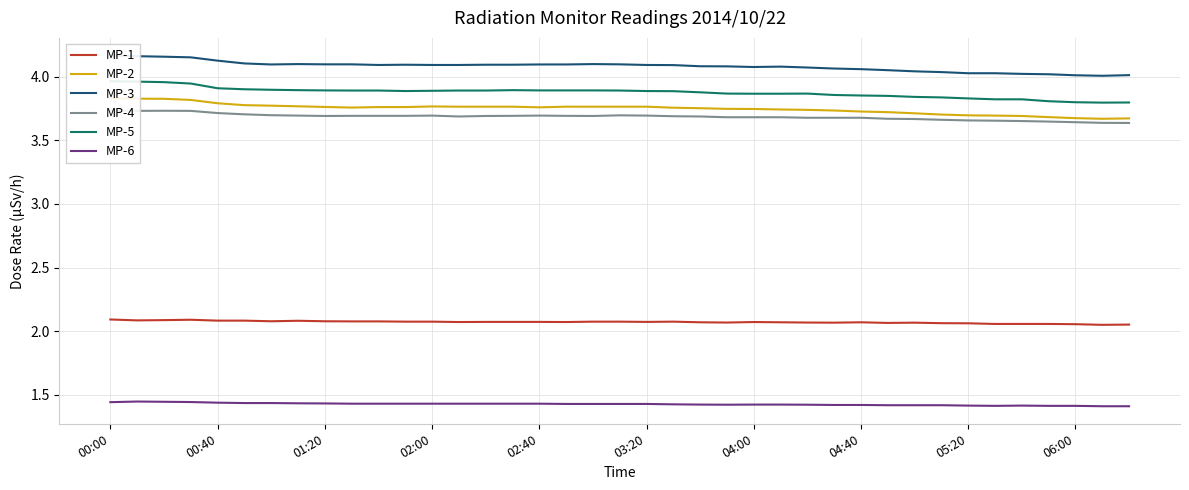

True or false: MP-6 and MP-1 cross at least once.

False